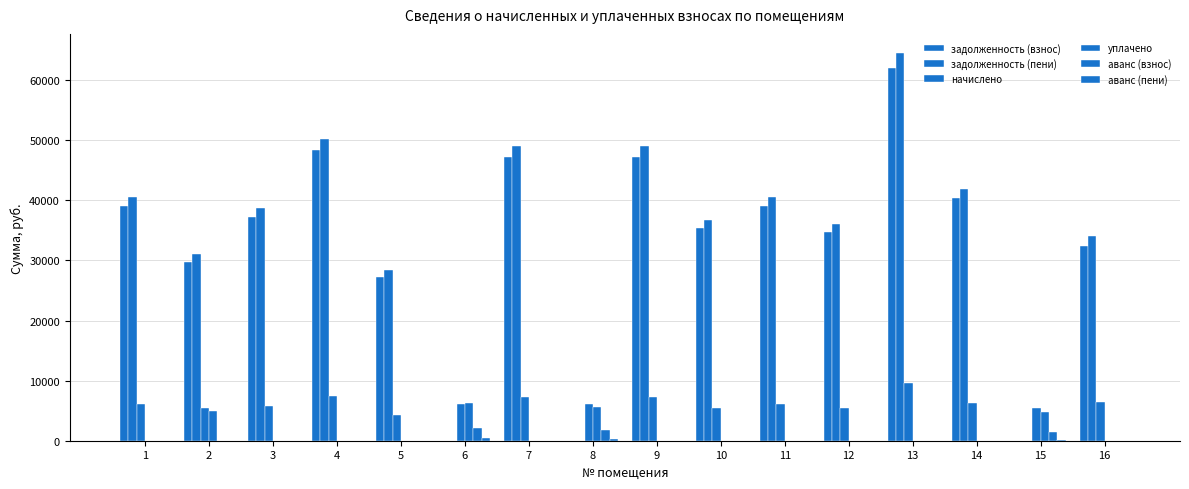

How many distinct data groups are displayed?

6